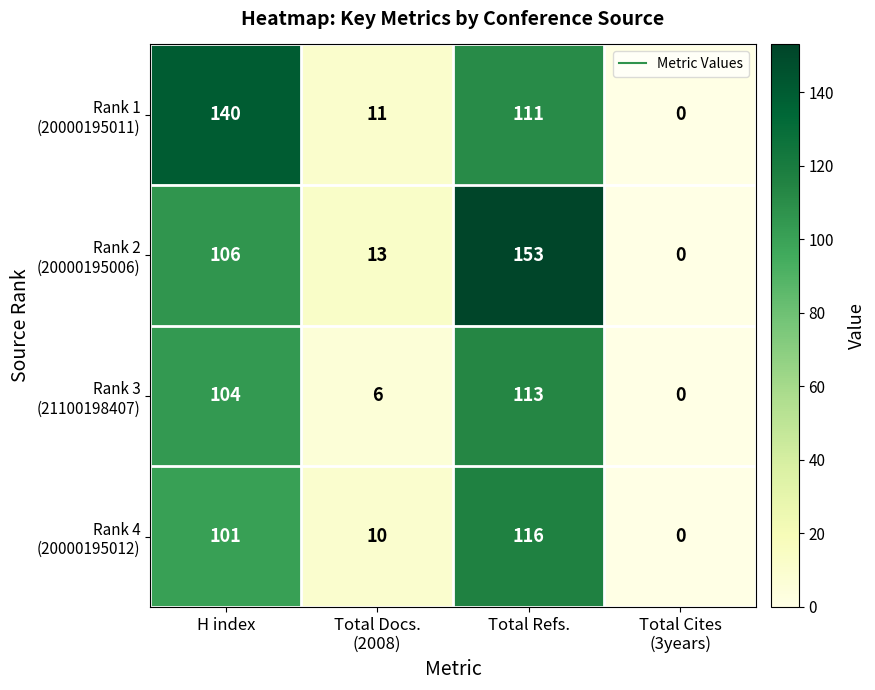

What is the spread (max minus min) of values at Total Docs.
(2008)?

7